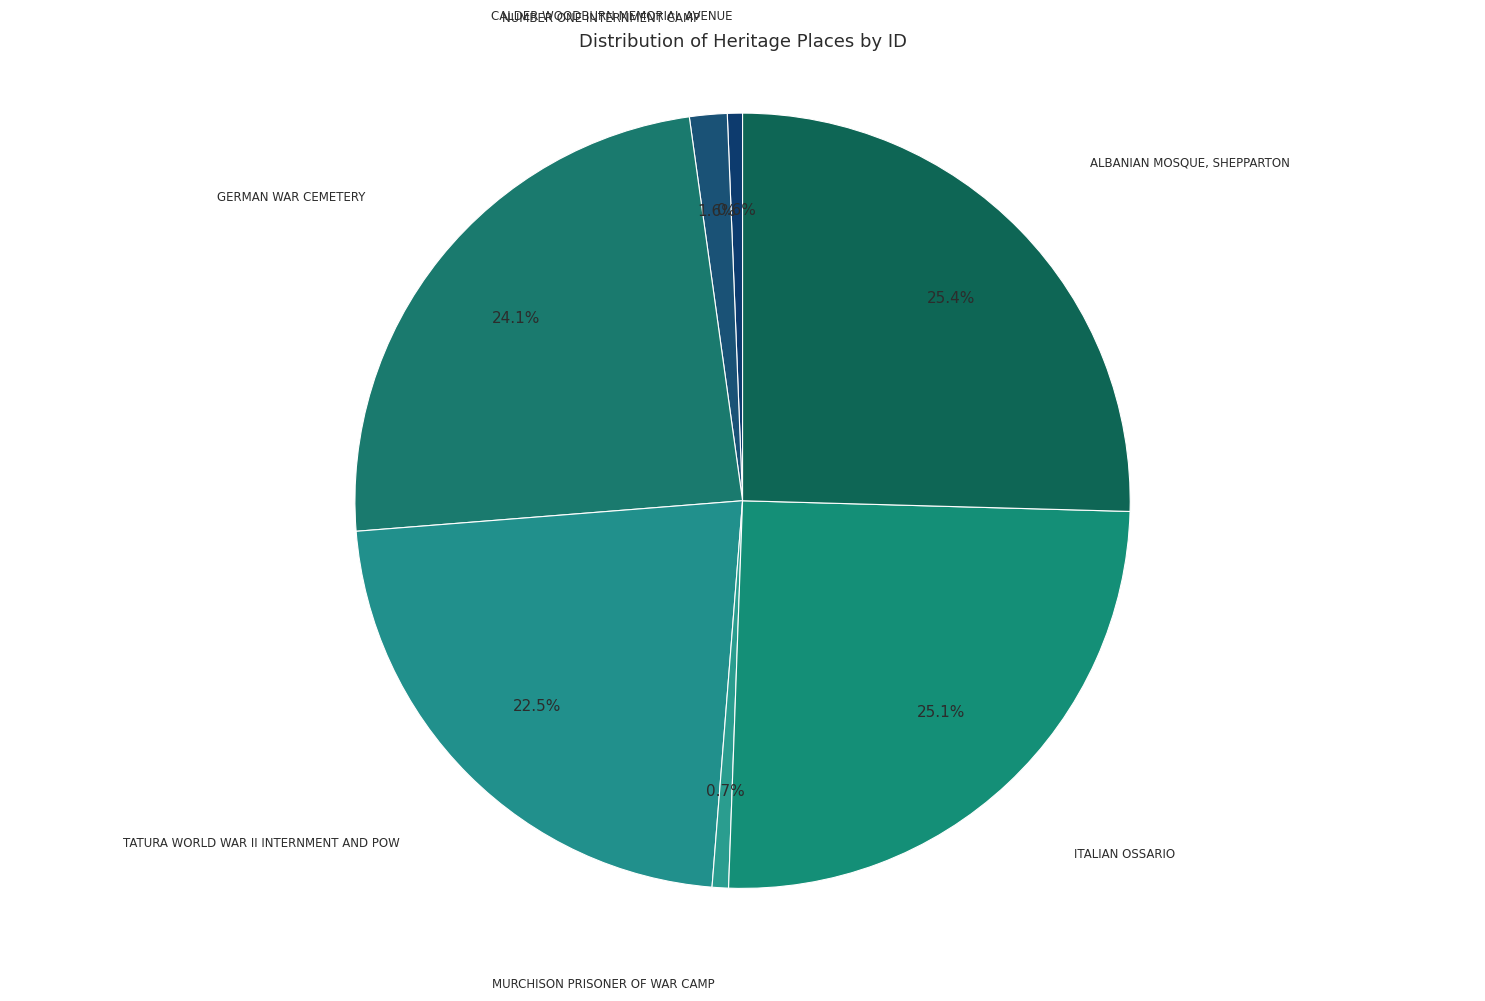

Which slice is the smallest?

CALDER WOODBURN MEMORIAL AVENUE